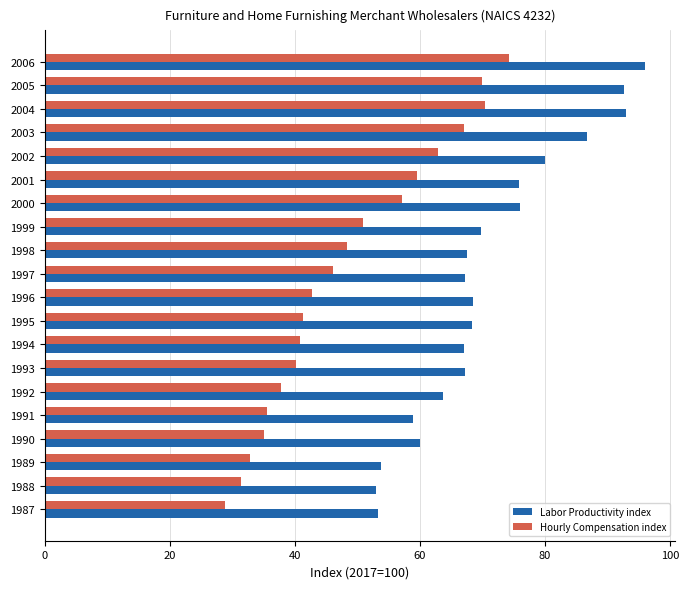

What is the lowest value of the Labor Productivity index series?

53.0